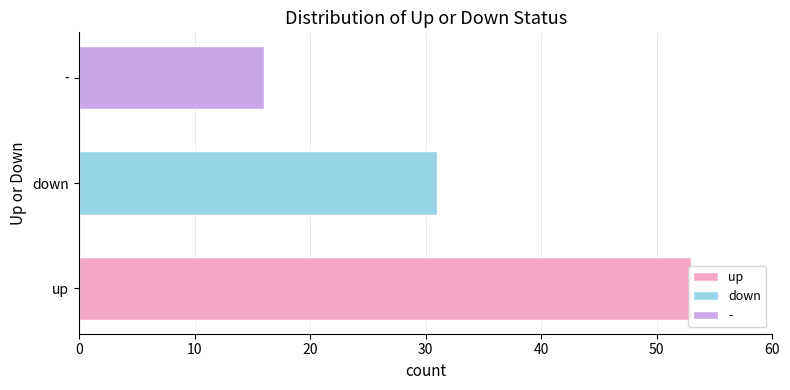

Is it true that the value at - is 16?

True